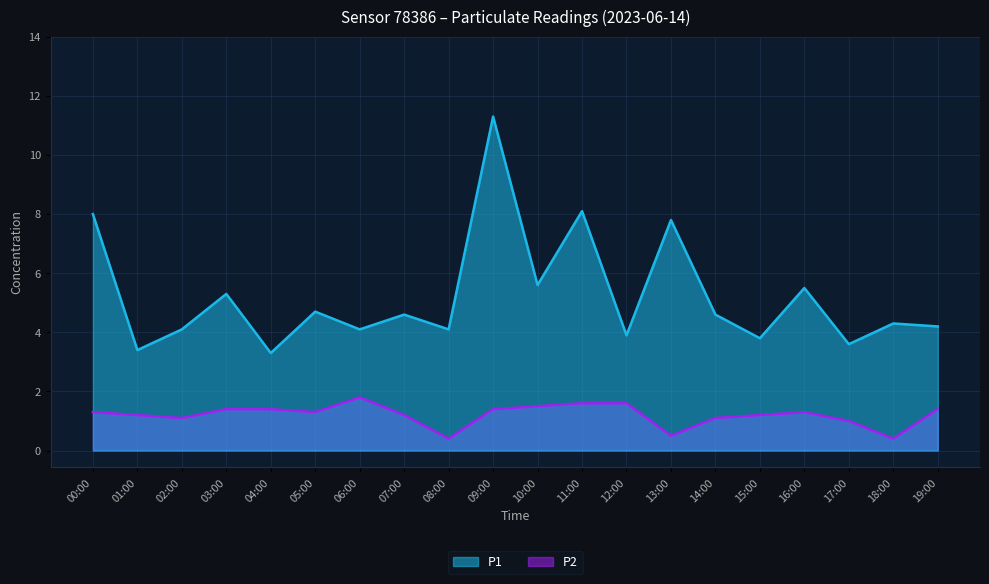

What is the approximate value of P1 at 14:00?

4.6